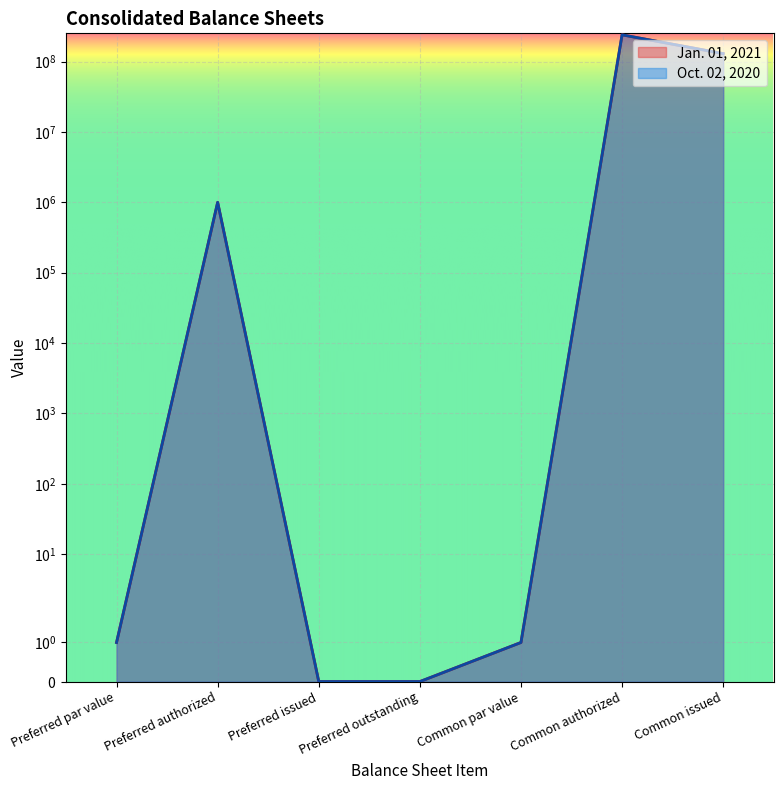

In Jan. 01, 2021, how many points are higher than both neighbors (excluding endpoints)?

2